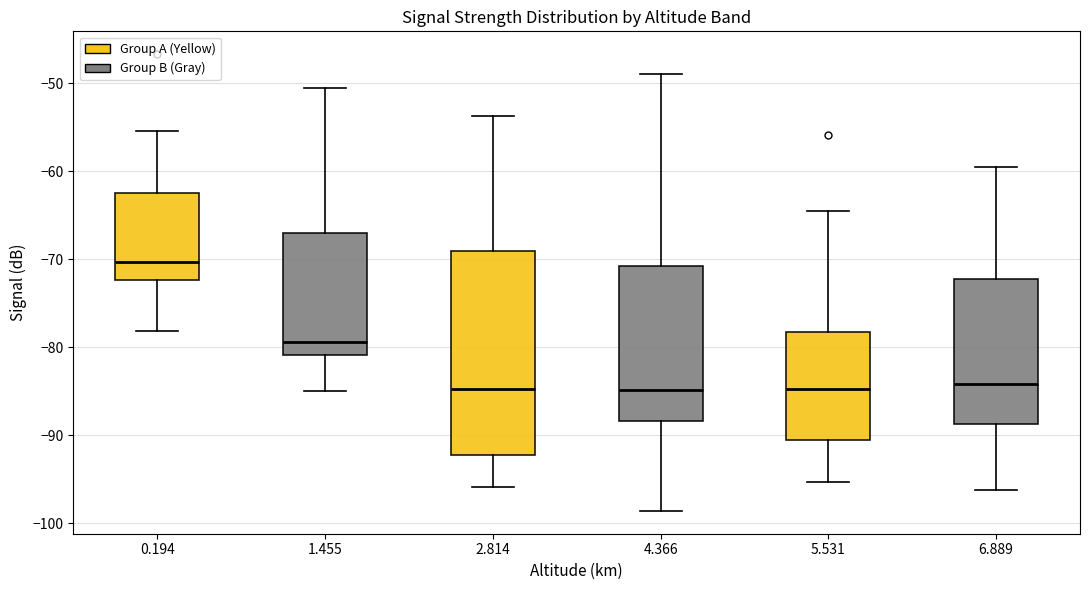

Where does the lower whisker of the box at x = 5.531 end on the y-axis? The values are not printed on the chart, so give them approximately, as read against the axis.

-95